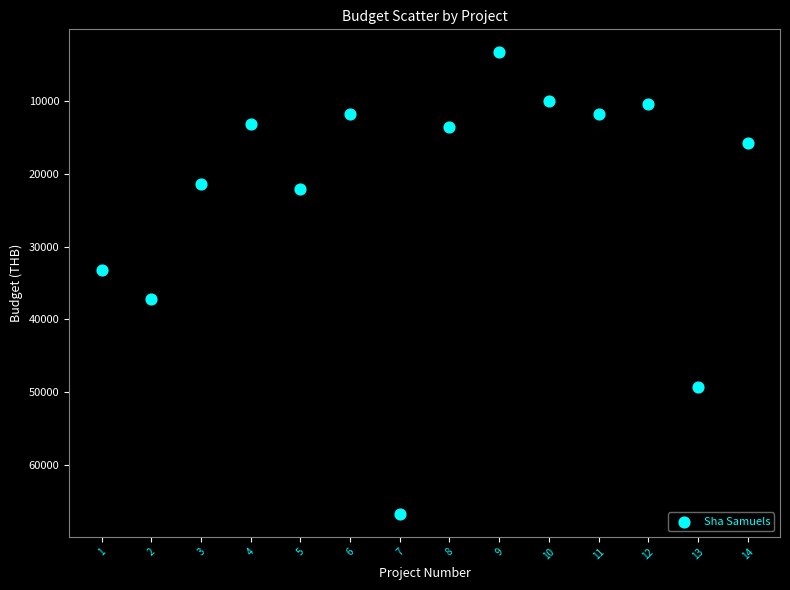

What is the range of Y values (max minus min)?

63400